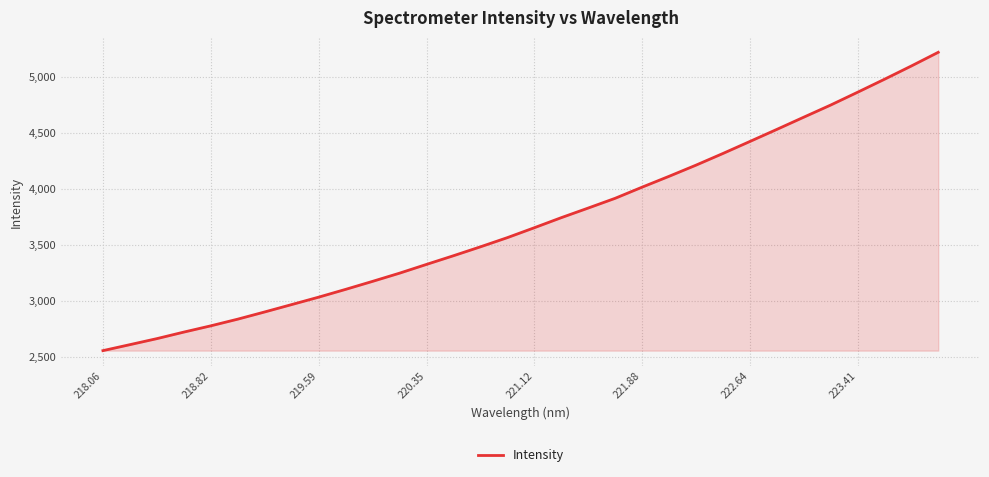

What is the greatest value displayed?

5219.6